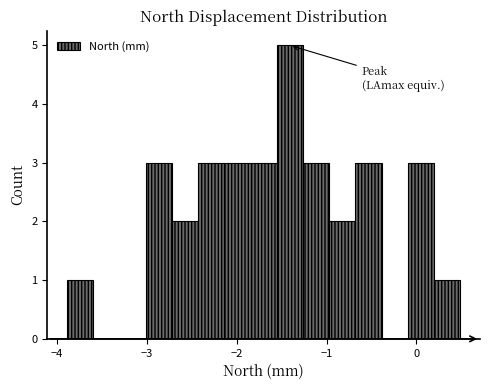

Read against the x-axis, roughly where is the centre of the tallest bar?

-1.4